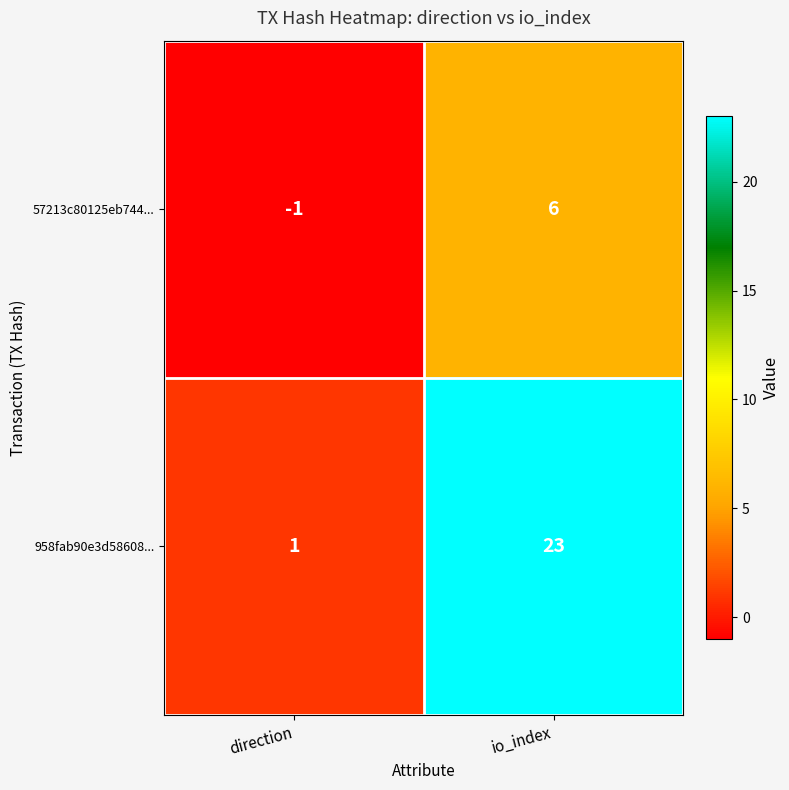

What is the sum of all 57213c80125eb744... values?

5